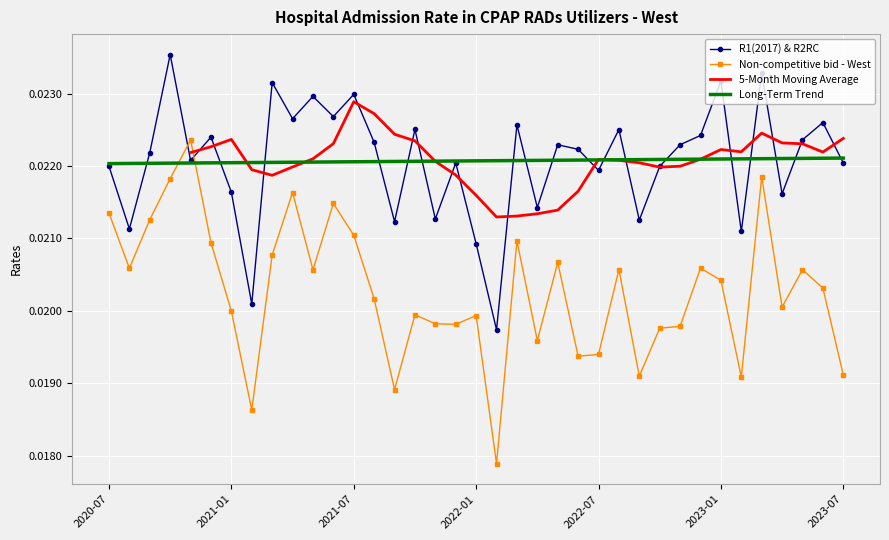

True or false: Non-competitive bid - West and R1(2017) & R2RC intersect in this chart.

True